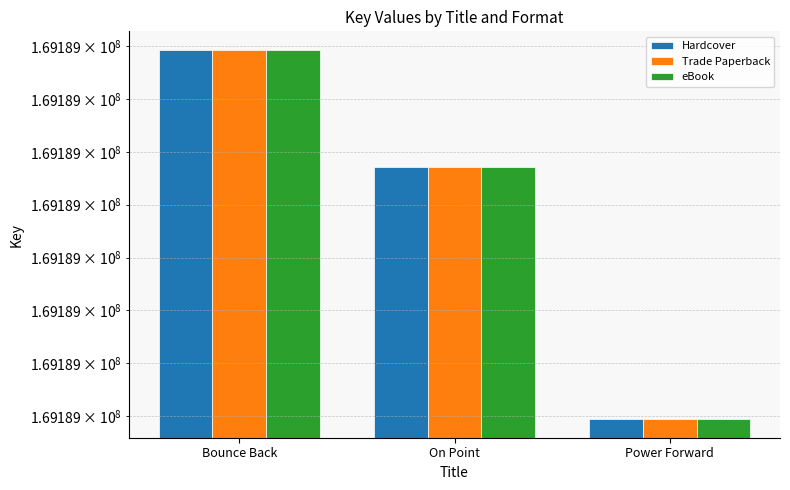

Reading left to right, extract all data points from this chart.

Hardcover: 169189293	169189071	169188594
Trade Paperback: 169189293	169189071	169188594
eBook: 169189293	169189071	169188594